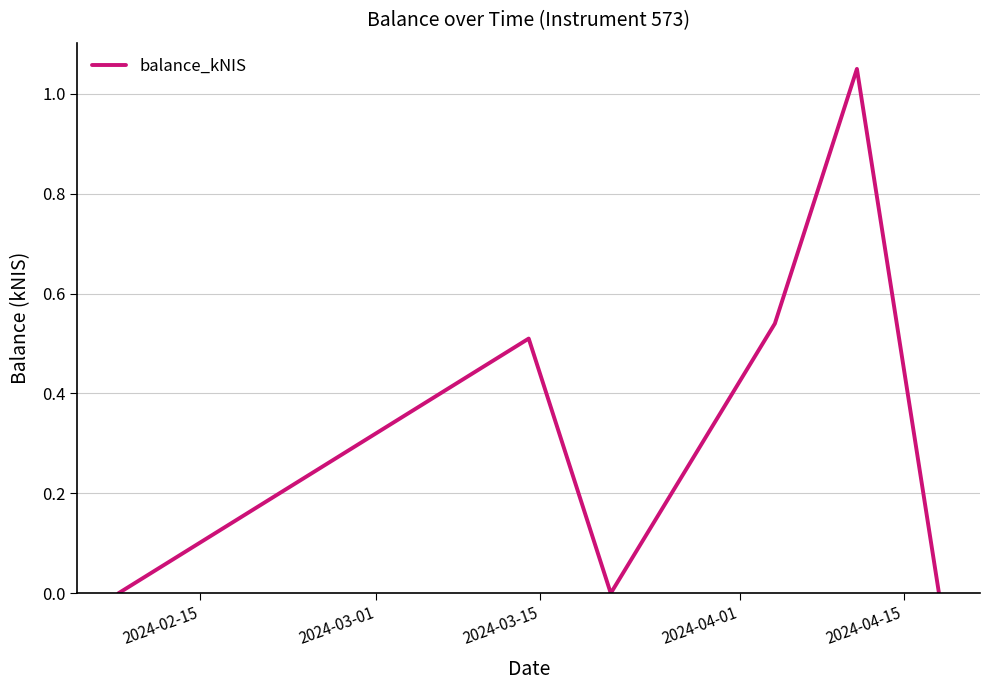

How many interior local valleys (lower than both neighbors) does the data have?

1